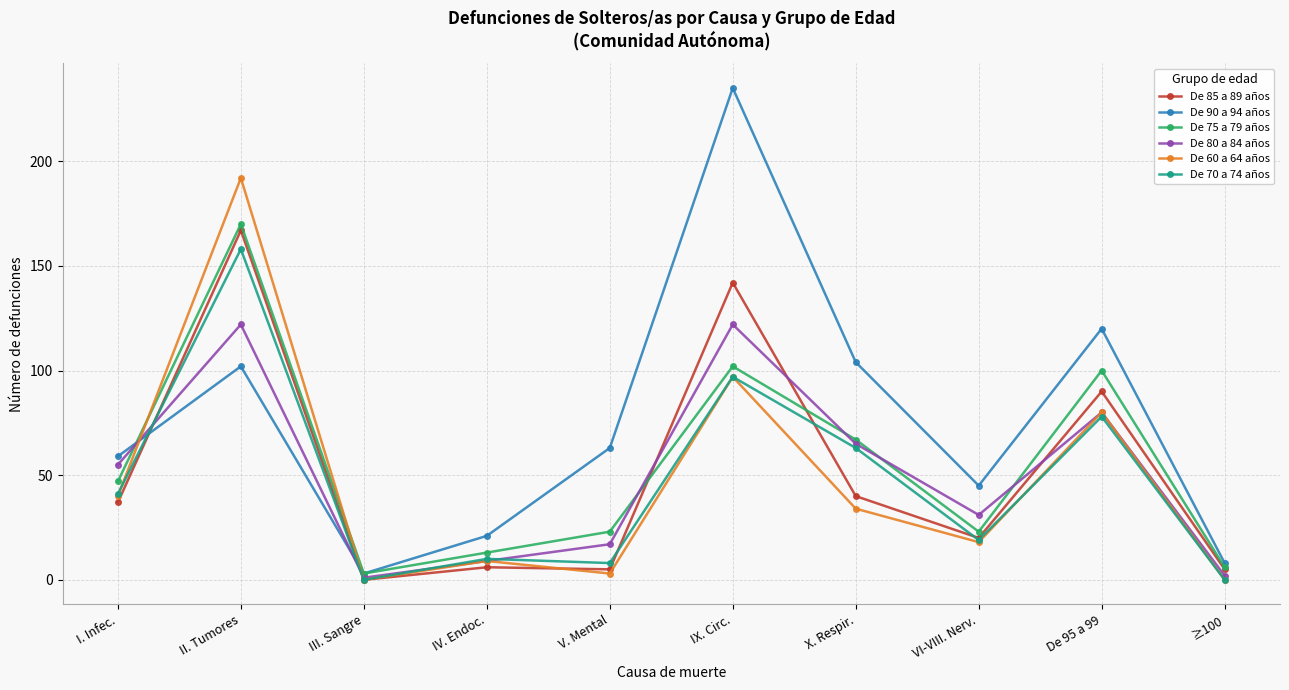

What is the greatest value displayed?

235